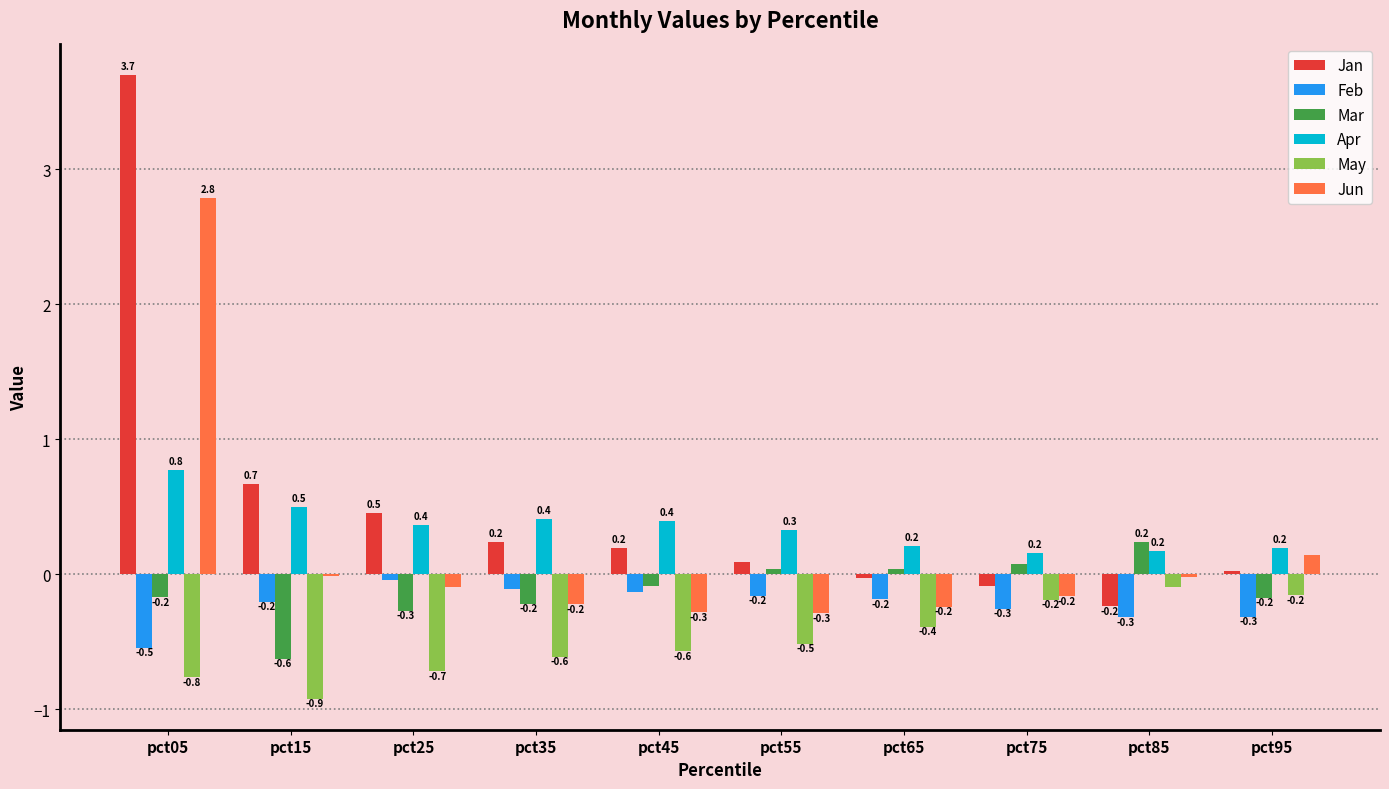

Between pct85 and pct95, which series saw the biggest shift?

Mar